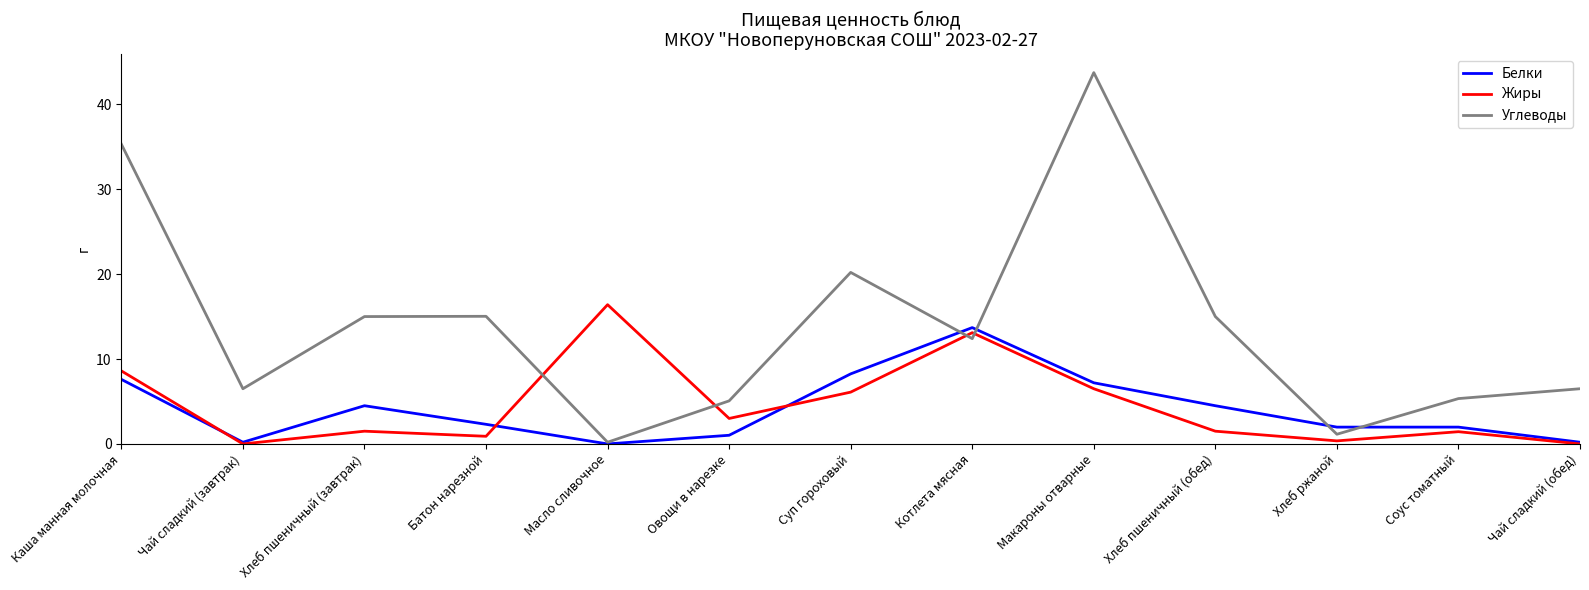

List the series in order of their peak value, lowest first.

Белки, Жиры, Углеводы